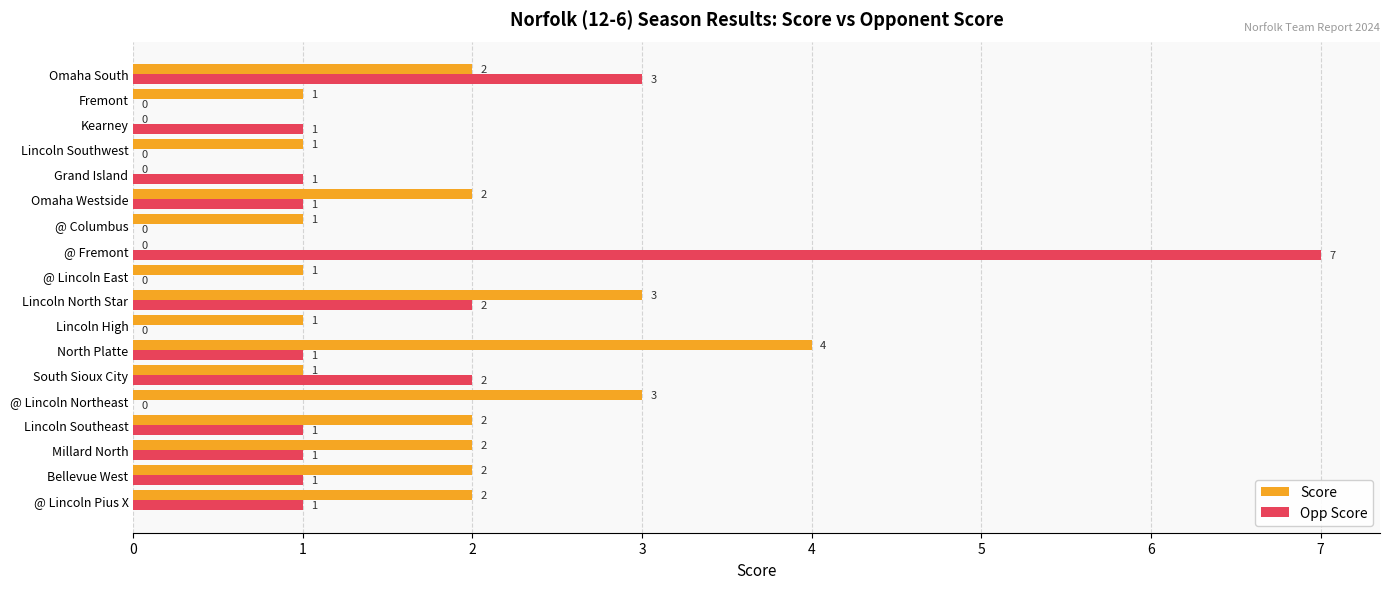

How many values in Opp Score are above zero?

12